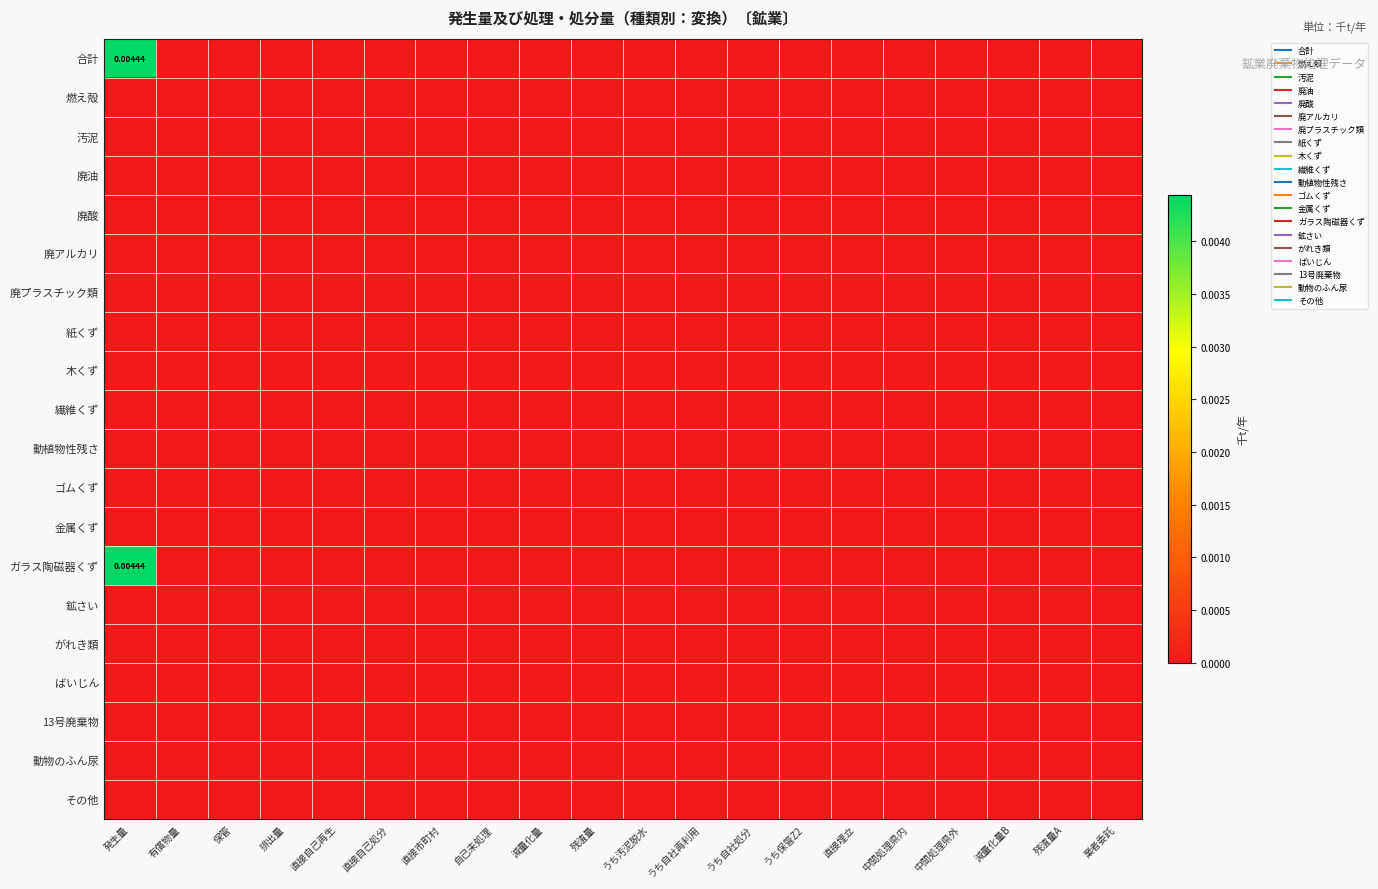

The value of 汚泥 at 残渣量A is 0.0. True or false?

True